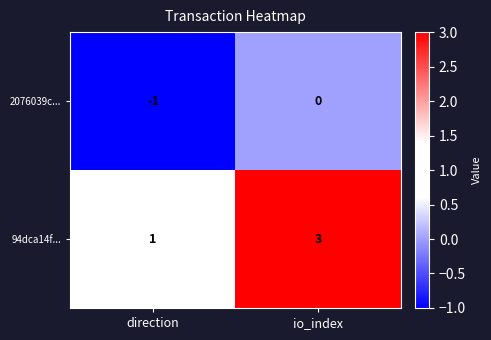

List the series in order of their overall mean, highest first.

94dca14f..., 2076039c...